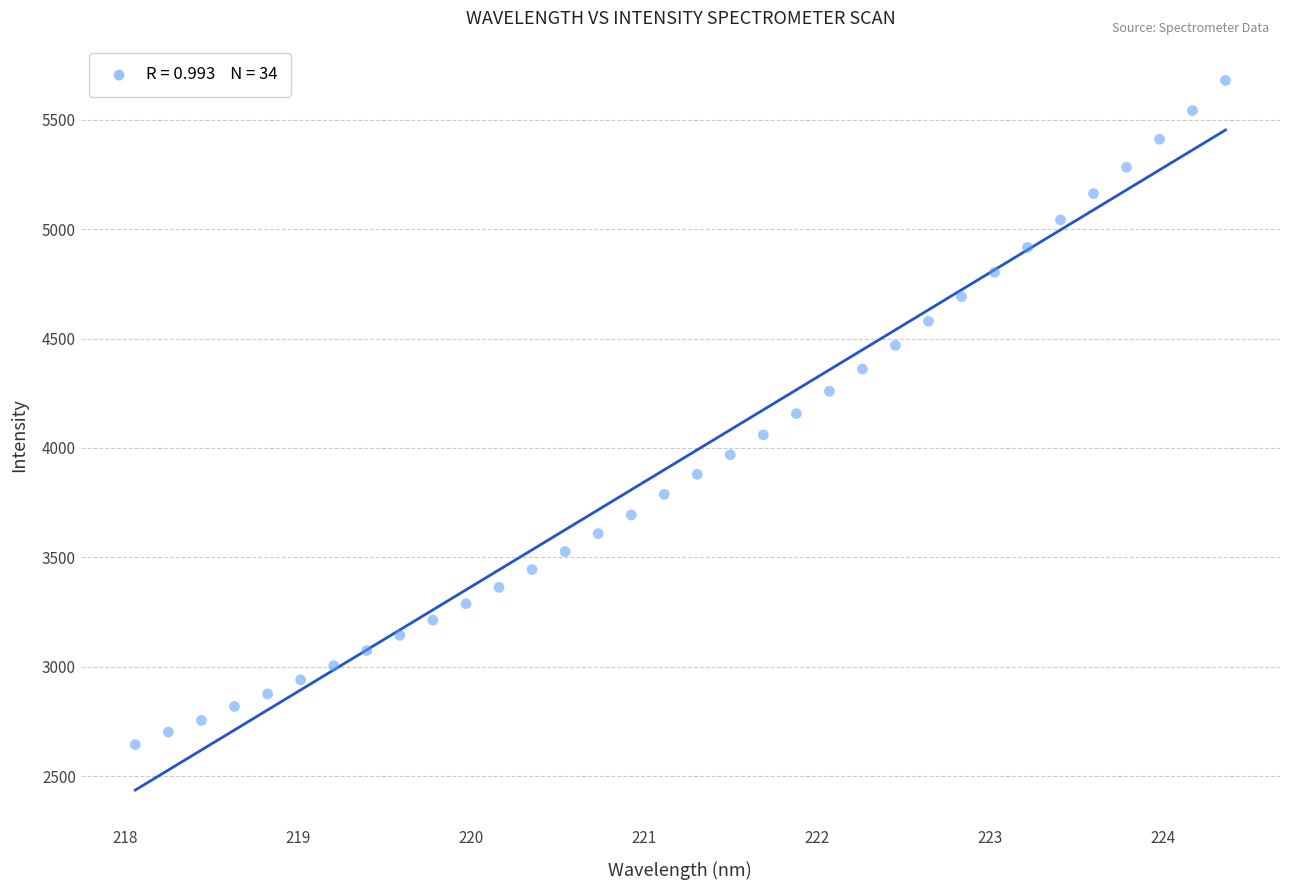

What is the range of Y values (max minus min)?

3034.8